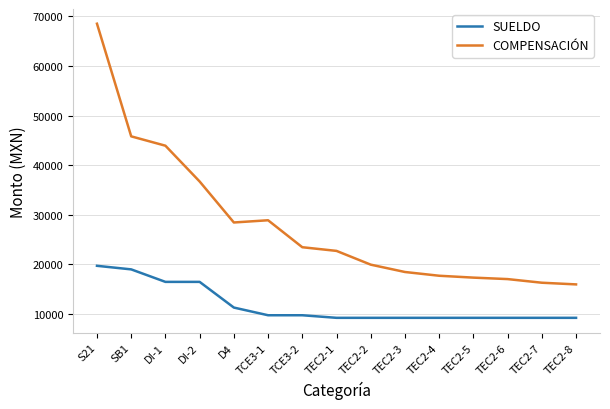

What is the difference between the highest and lowest values at TEC2-5?

8098.5